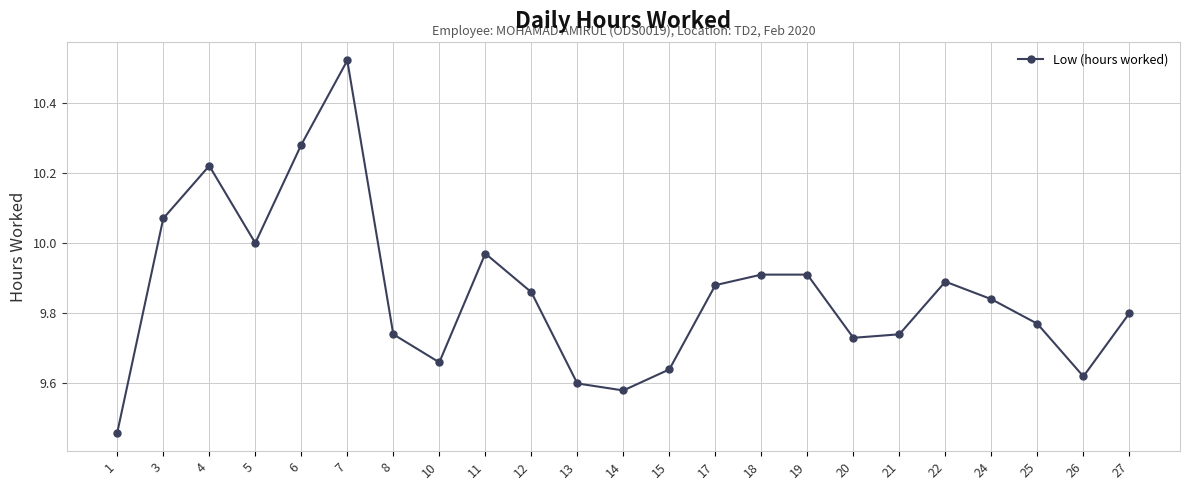

The value at 10 is 2.0. True or false?

False